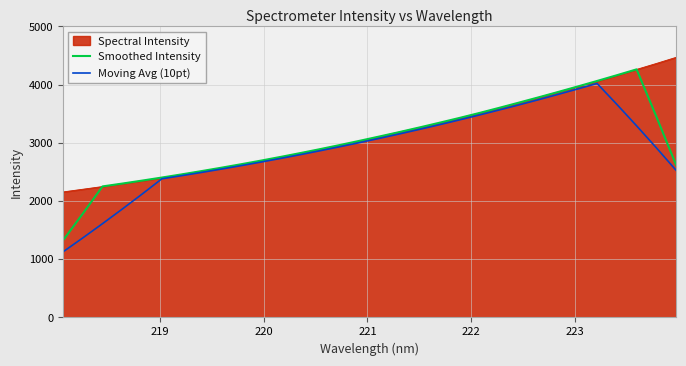

What is the difference between the second highest and second lowest values in the Smoothed Intensity series?

2380.2